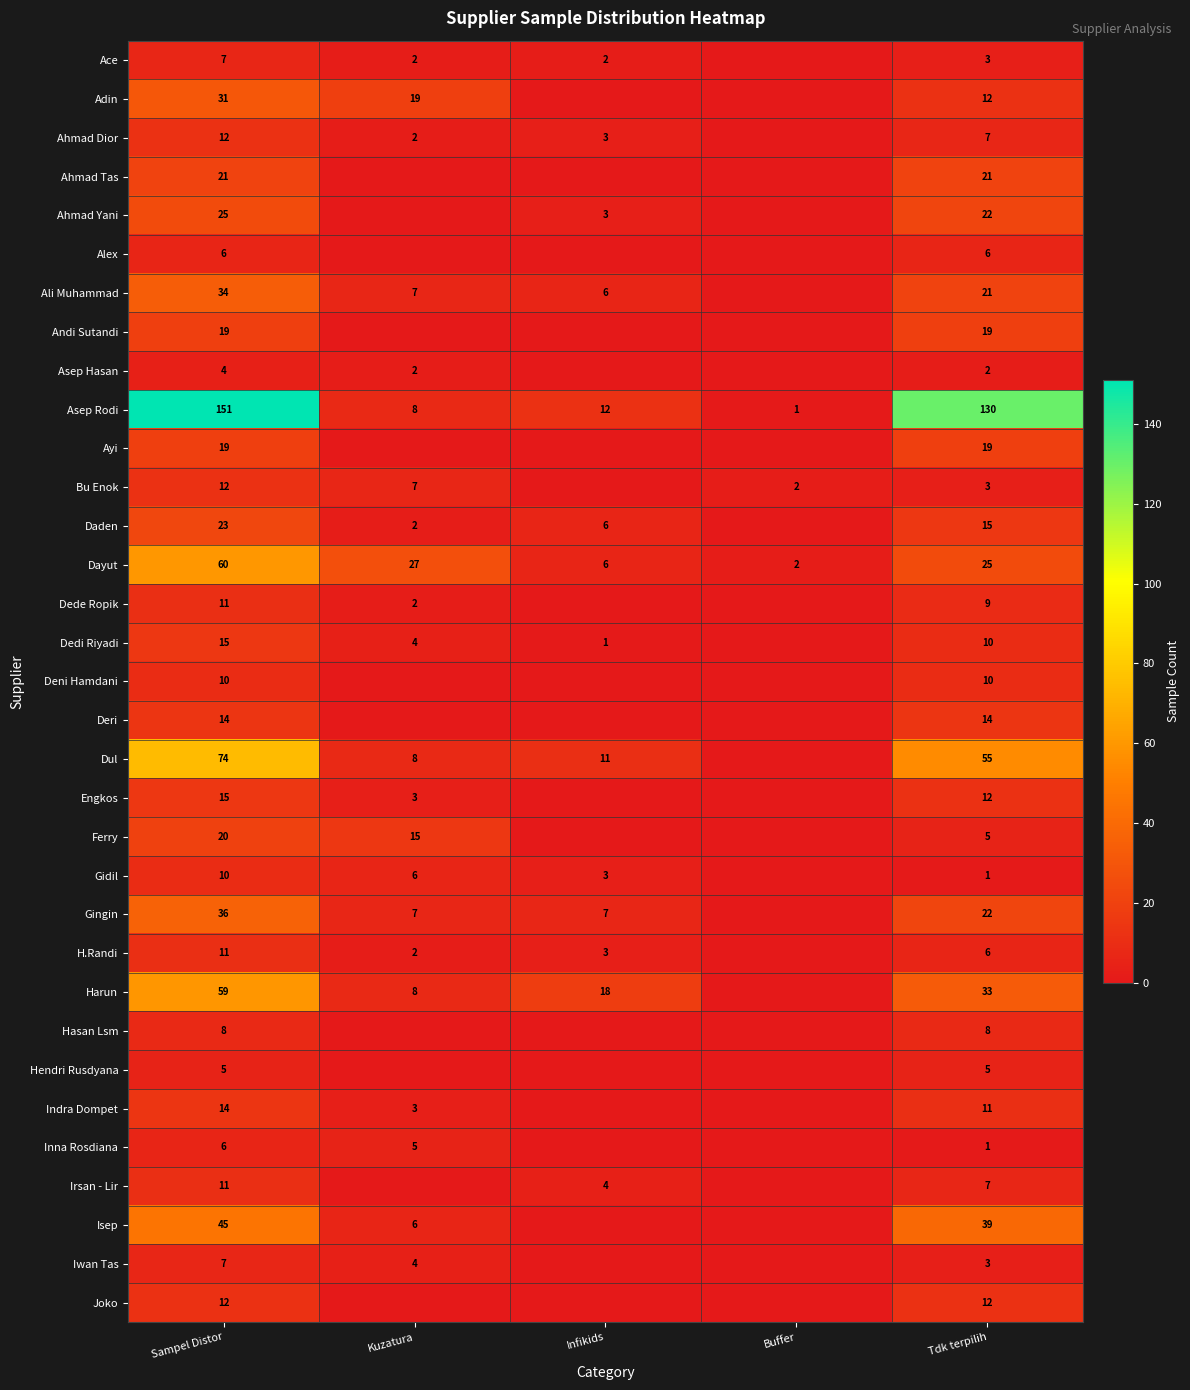

At how many categories does at least one series exceed 102?

2